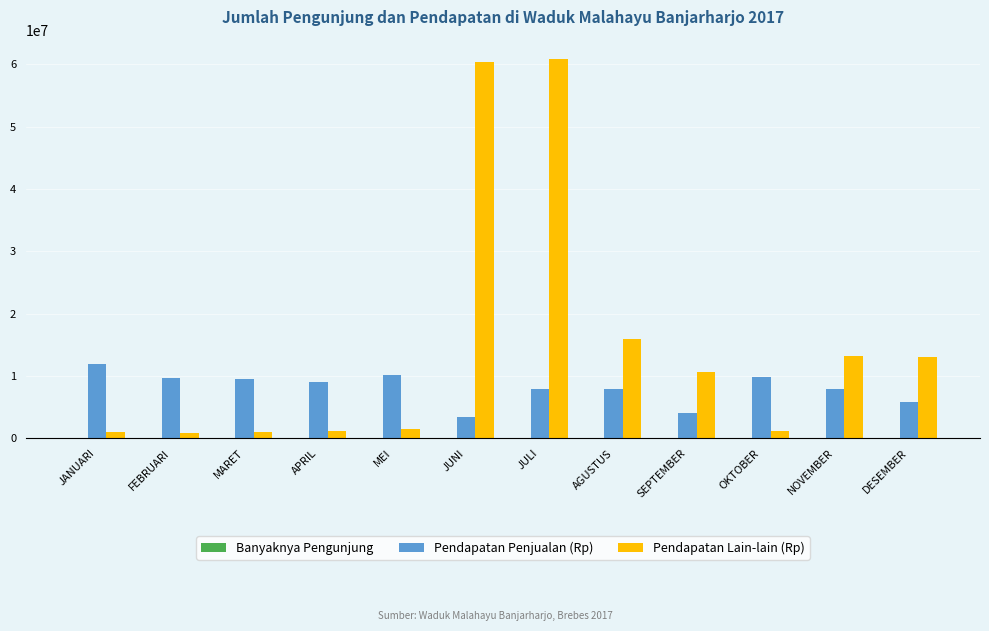

How many groups of bars are there?

12